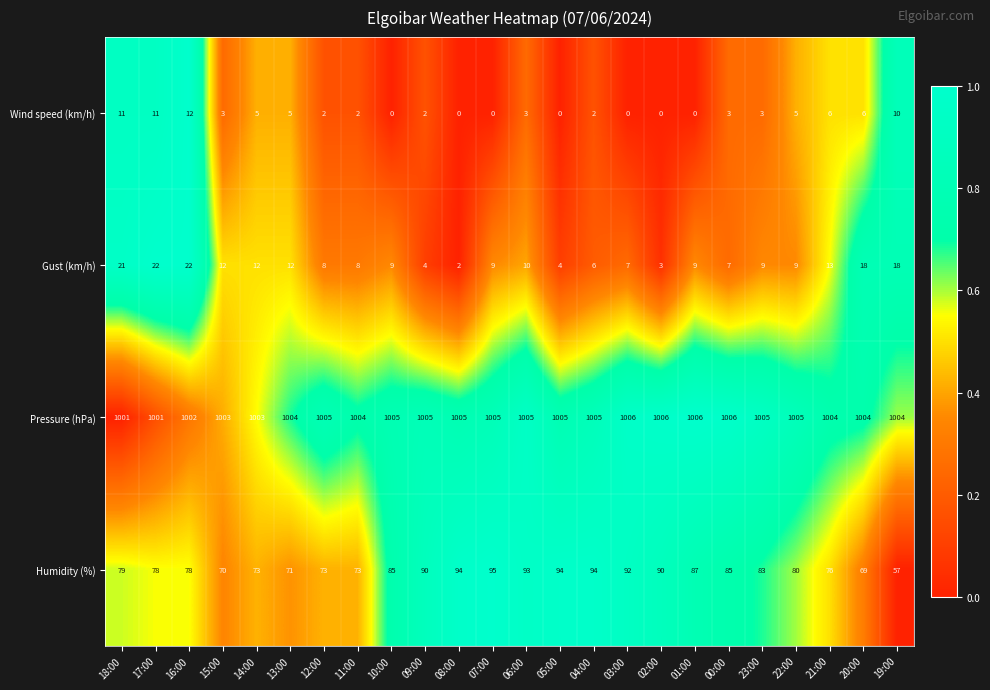

How many series are shown in this chart?

4